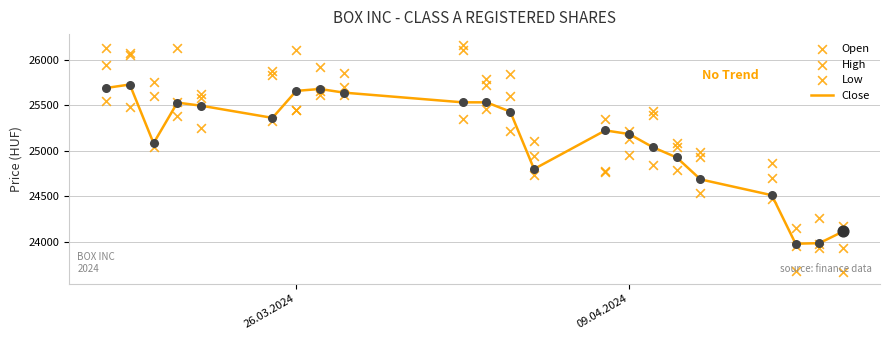

Which series contains the lowest Y value?

Low